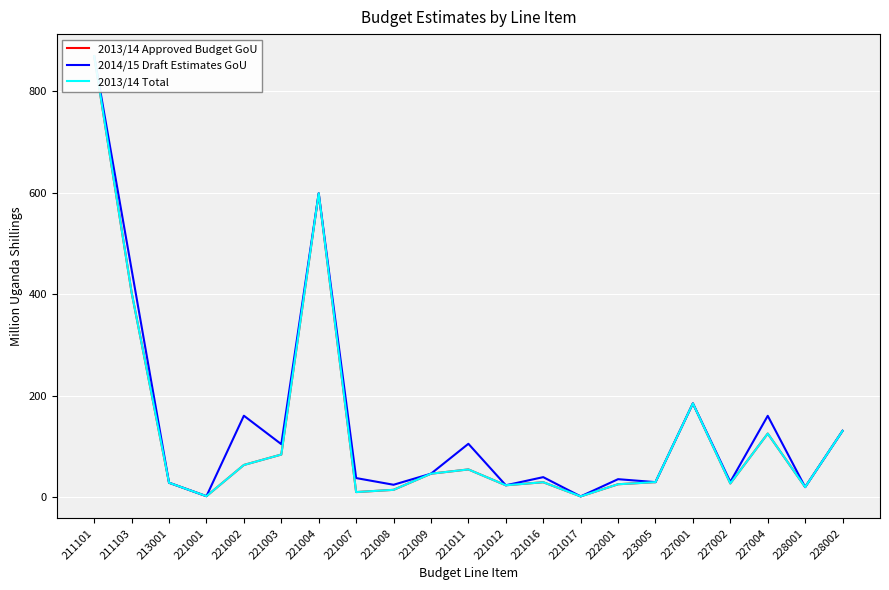

How many values in the 2014/15 Draft Estimates GoU series are below 40?

10